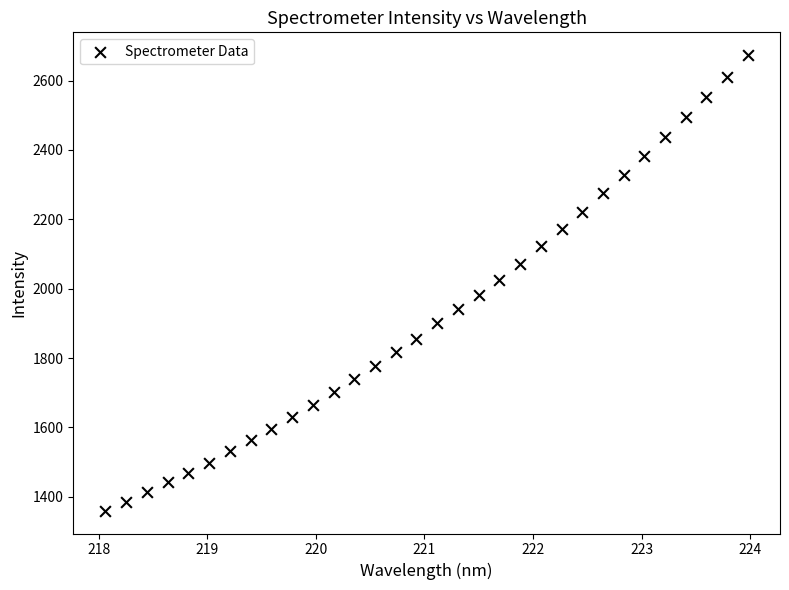

What is the range of X values (max minus min)?

5.9